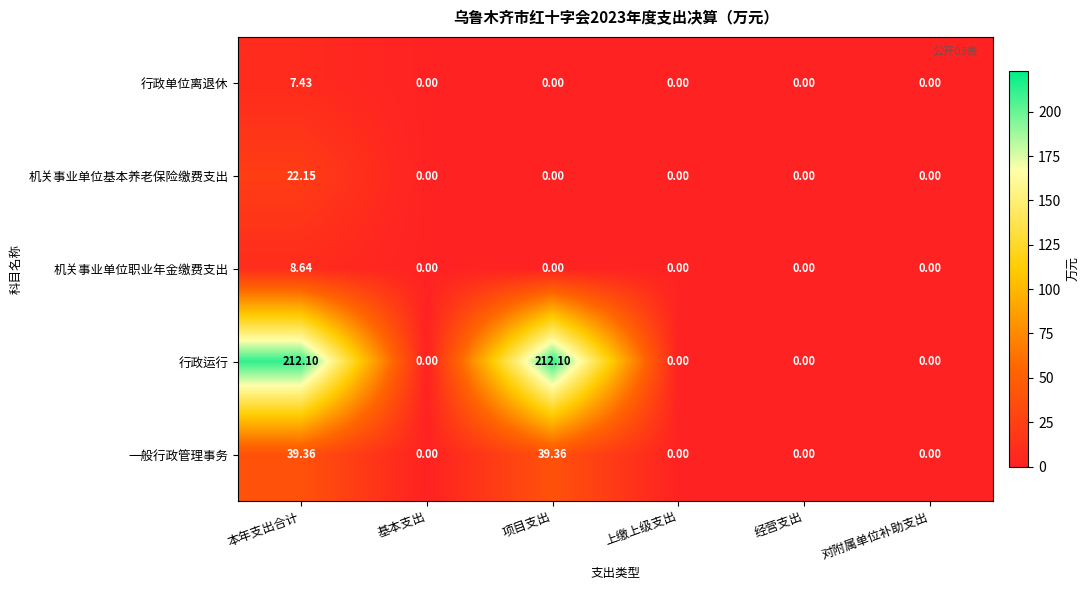

Is the value of 行政运行 at 项目支出 greater than the value of 机关事业单位职业年金缴费支出 at 本年支出合计?

Yes